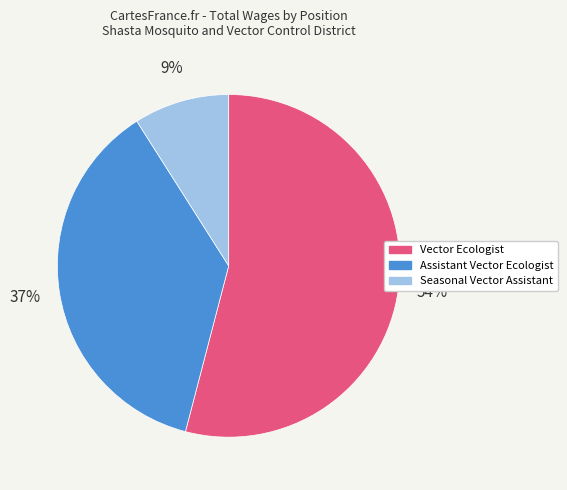

To the nearest percent, what is the difference between the Vector Ecologist and Assistant Vector Ecologist slice percentages?

17%